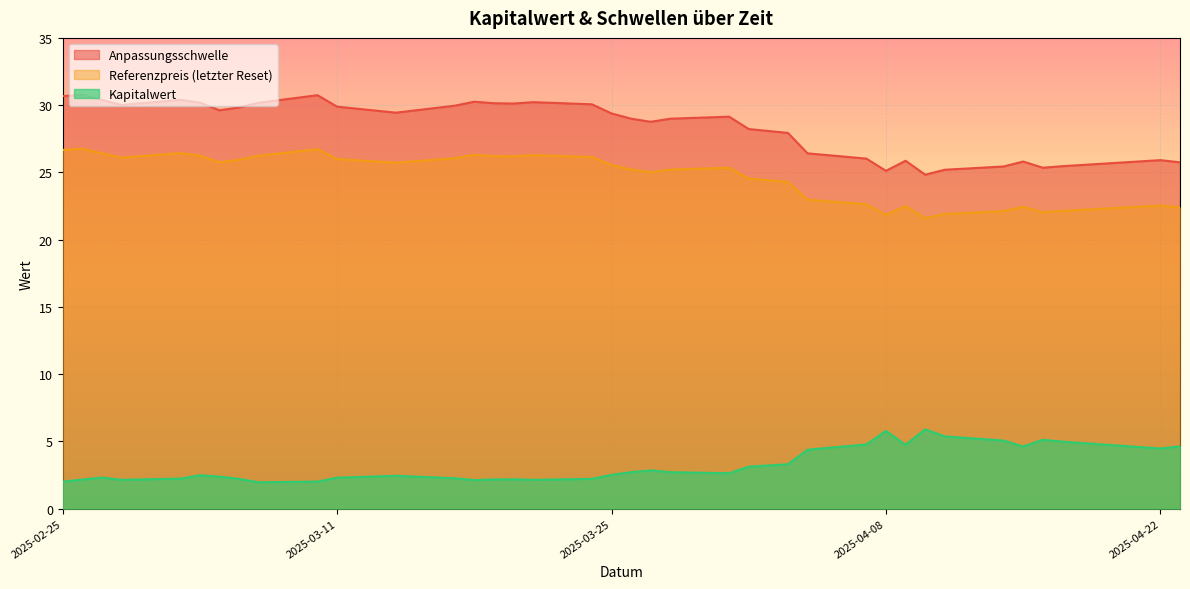

The Kapitalwert series shows 1.0 at 2025-03-17. True or false?

False